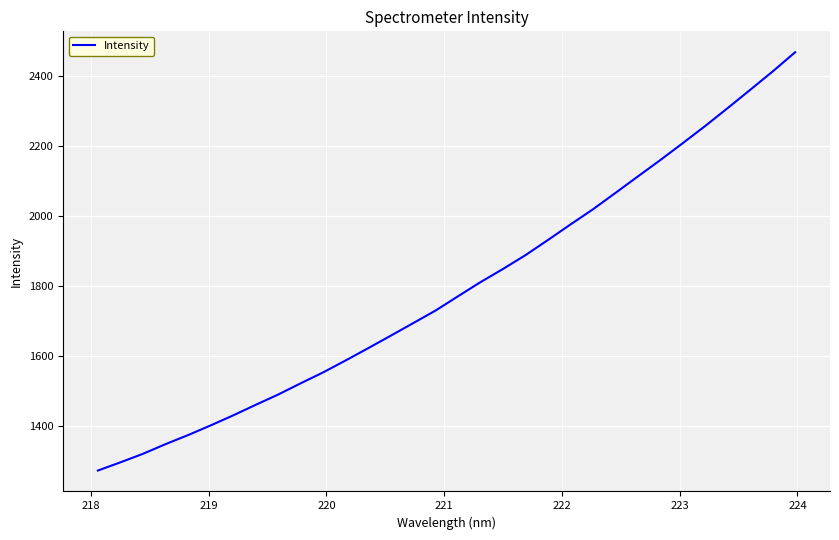

What is the difference between the maximum and minimum values?

1194.6